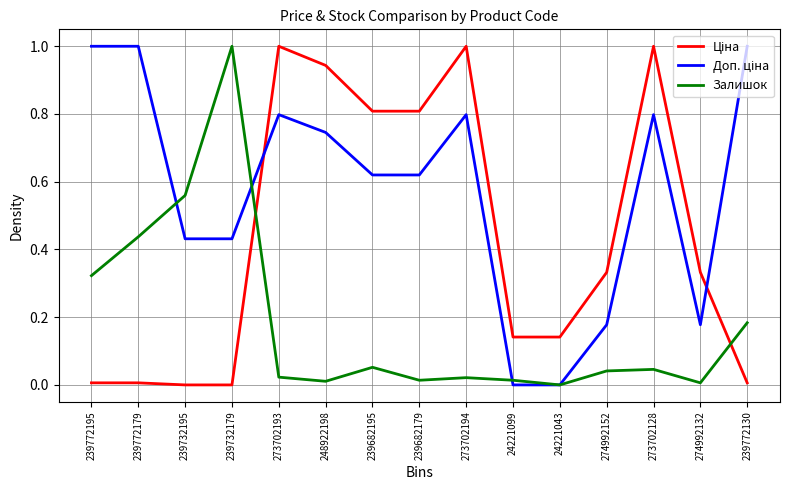

What is the total value across all series at 239732179?

1.4